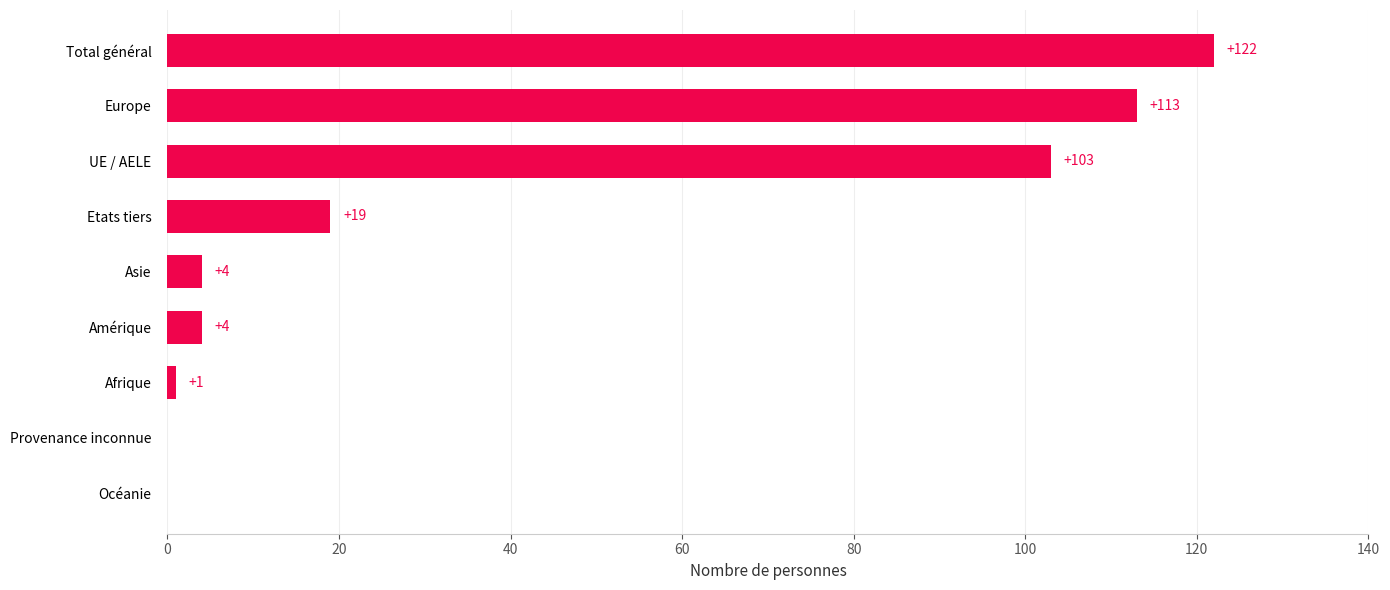

Reading top to bottom, extract all data points from this chart.

Total général=122	Europe=113	UE / AELE=103	Etats tiers=19	Asie=4	Amérique=4	Afrique=1	Provenance inconnue=0	Océanie=0